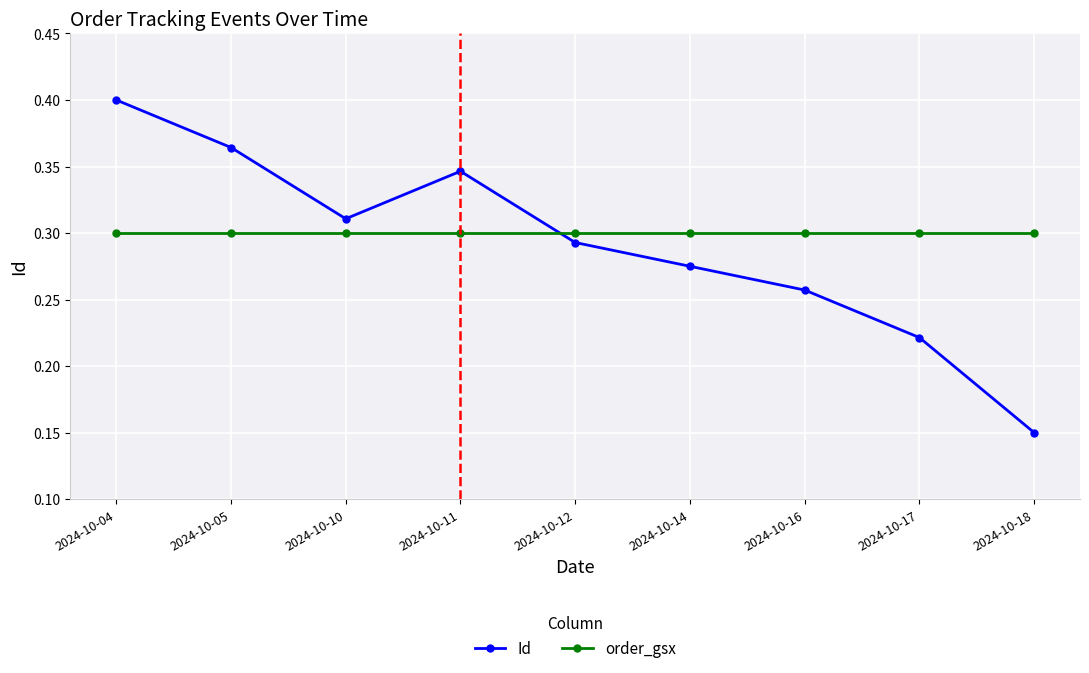

Rank the series at 2024-10-18 from lowest to highest value.

Id, order_gsx